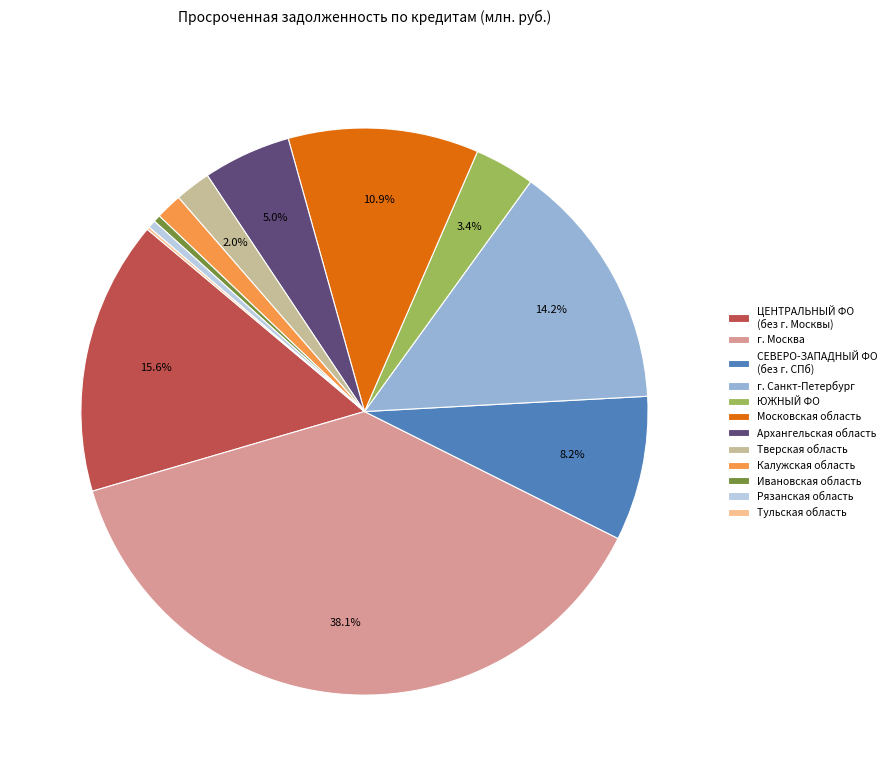

Is it true that Ивановская область is 0% of the pie?

True